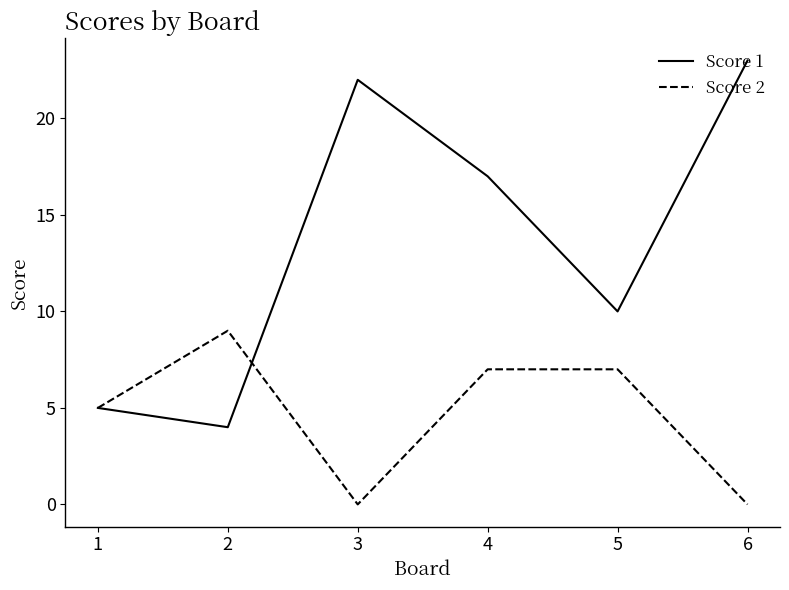

What are all the series names shown in the legend?

Score 1, Score 2